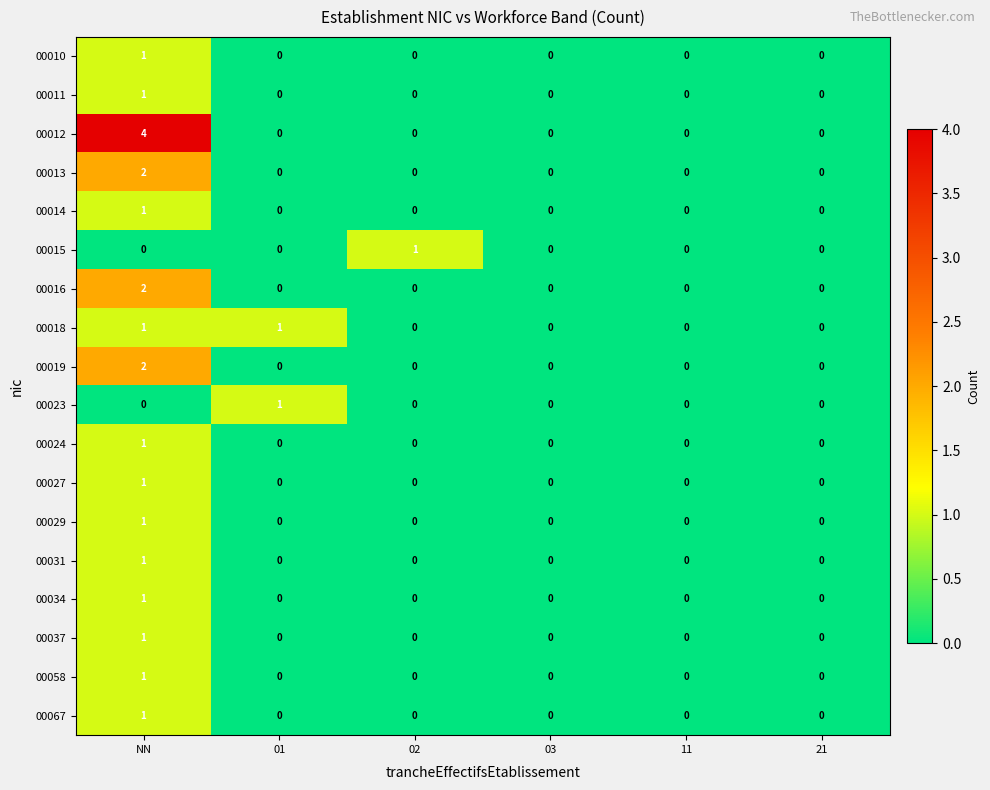

What is the greatest value displayed?

4